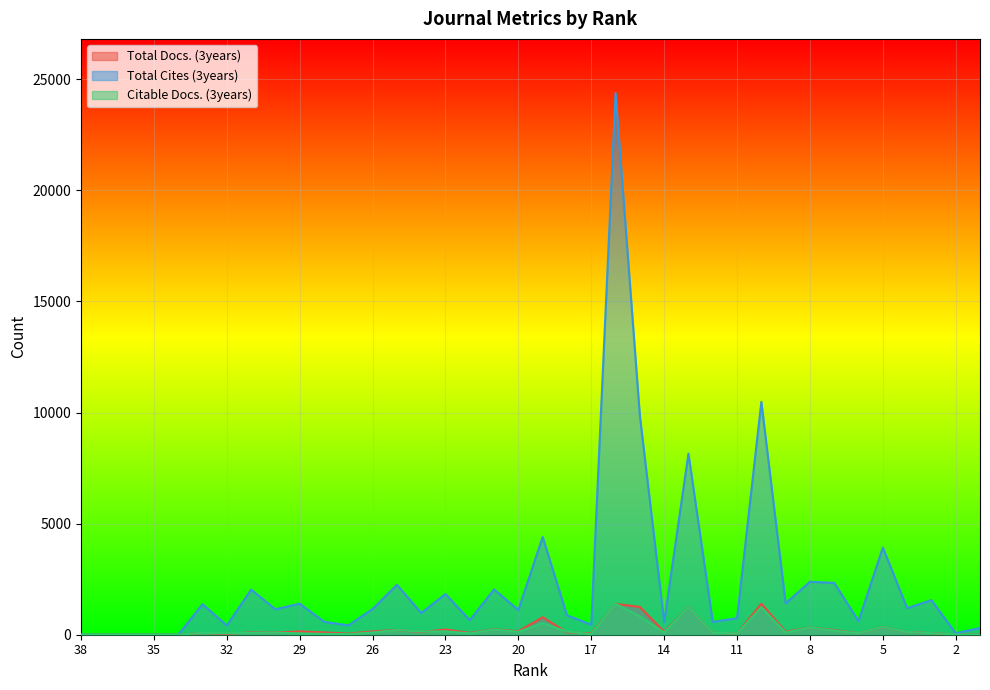

True or false: Total Cites (3years) and Total Docs. (3years) cross at least once.

False